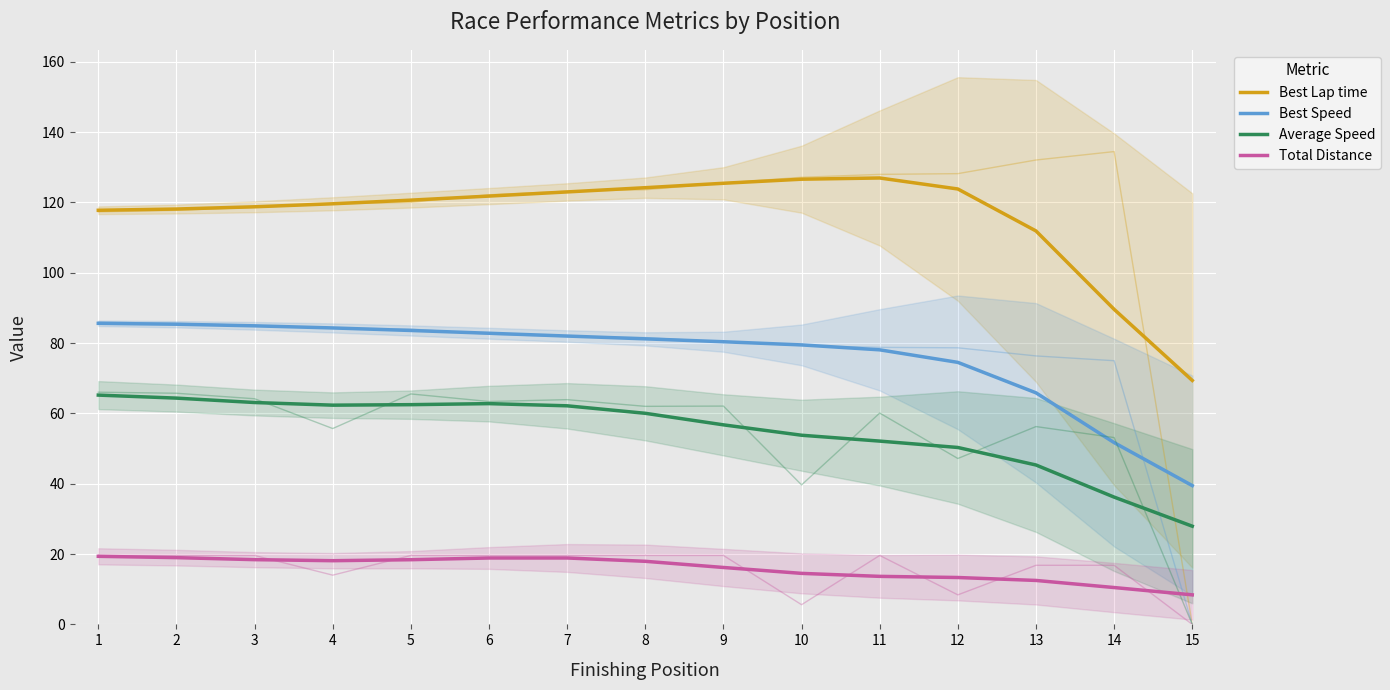

How many values in the Total Distance series are below 17?

7